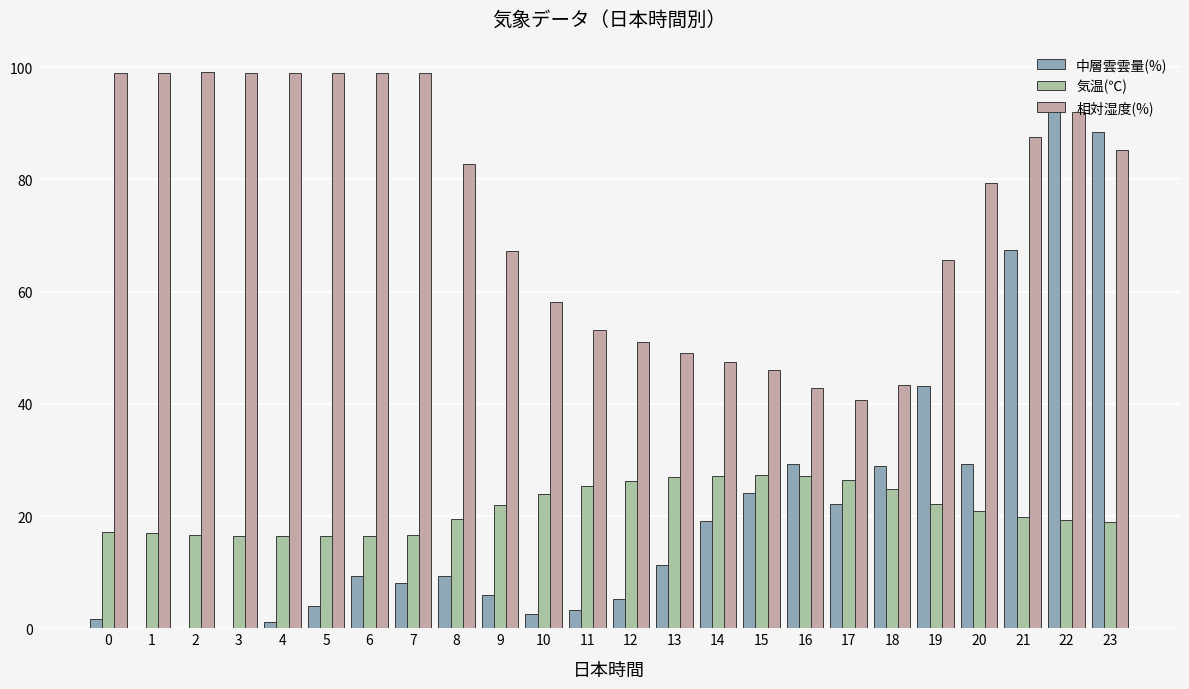

Does the chart contain stacked bars?

No